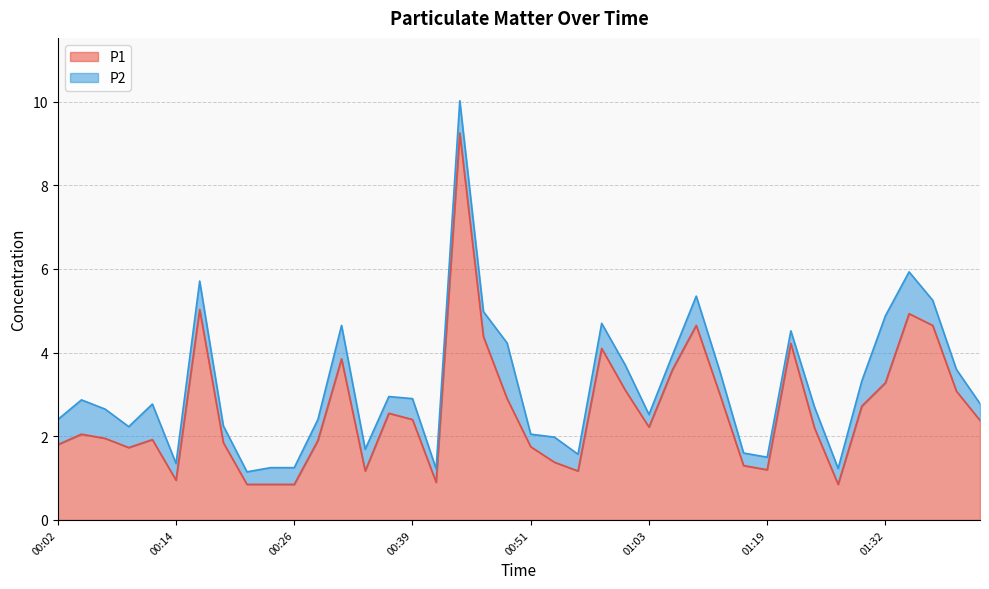

What is the sum of the values at 01:42 and 00:49?

5.3